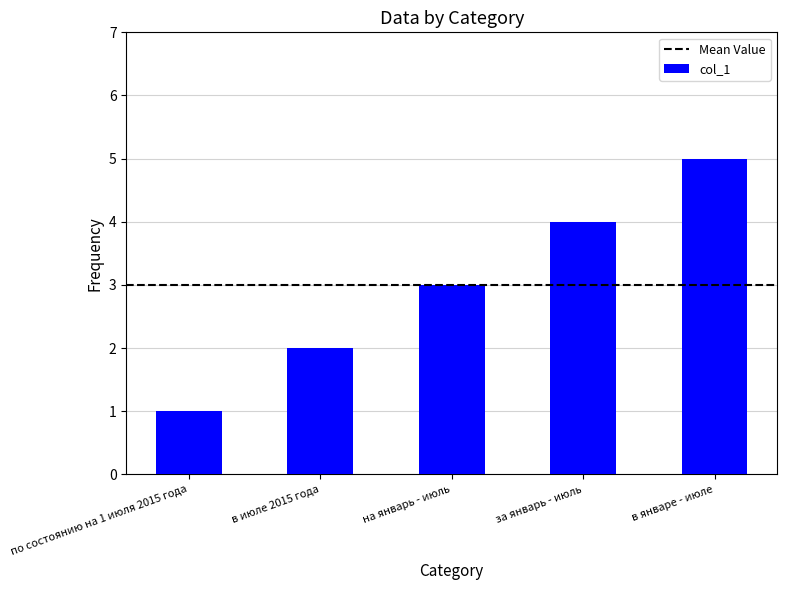

What is the sum of all values?

15